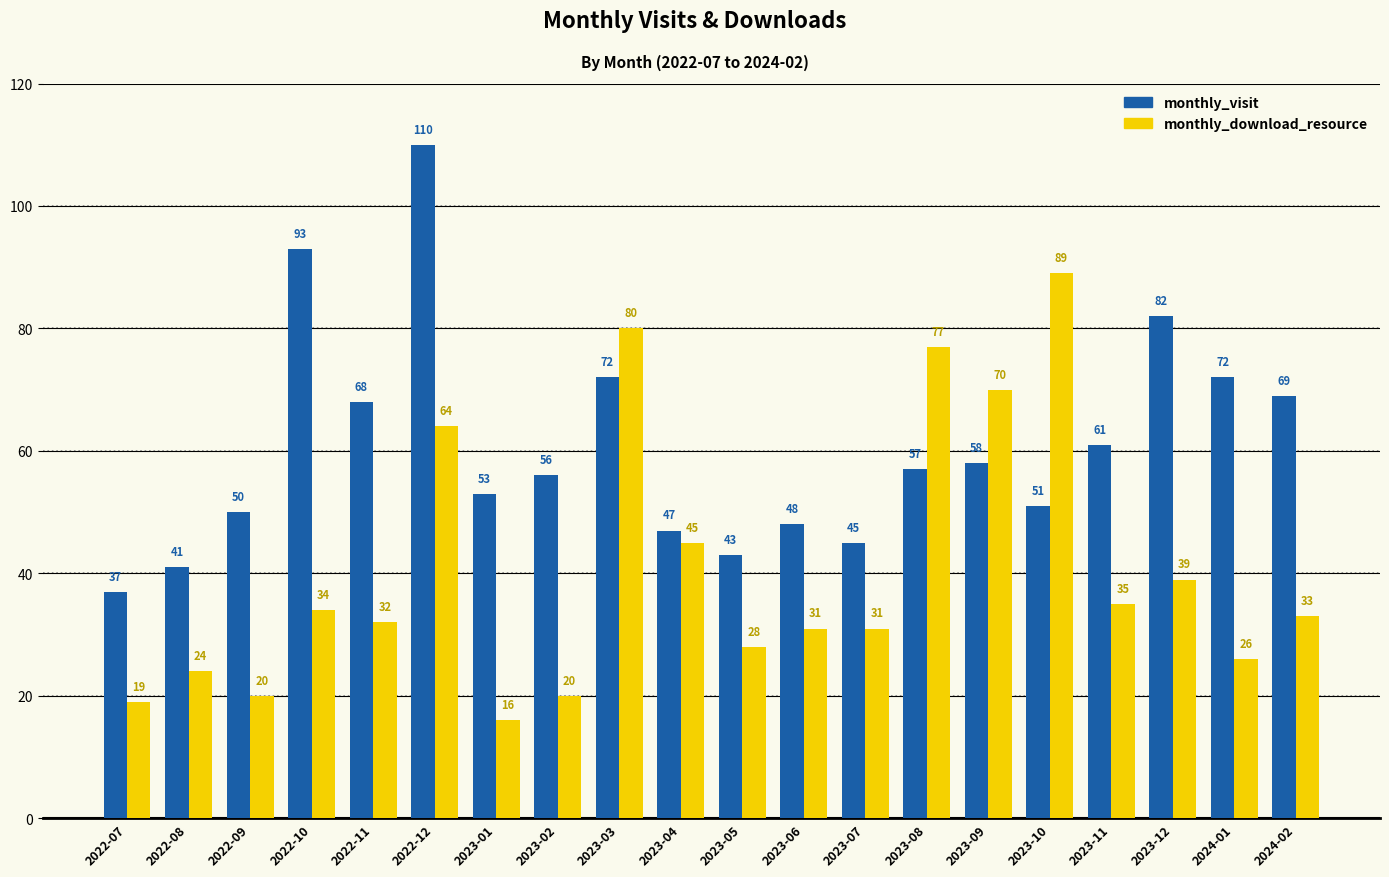

Reading left to right, transcribe all the data shown in this chart.

monthly_visit: 2022-07=37	2022-08=41	2022-09=50	2022-10=93	2022-11=68	2022-12=110	2023-01=53	2023-02=56	2023-03=72	2023-04=47	2023-05=43	2023-06=48	2023-07=45	2023-08=57	2023-09=58	2023-10=51	2023-11=61	2023-12=82	2024-01=72	2024-02=69
monthly_download_resource: 2022-07=19	2022-08=24	2022-09=20	2022-10=34	2022-11=32	2022-12=64	2023-01=16	2023-02=20	2023-03=80	2023-04=45	2023-05=28	2023-06=31	2023-07=31	2023-08=77	2023-09=70	2023-10=89	2023-11=35	2023-12=39	2024-01=26	2024-02=33